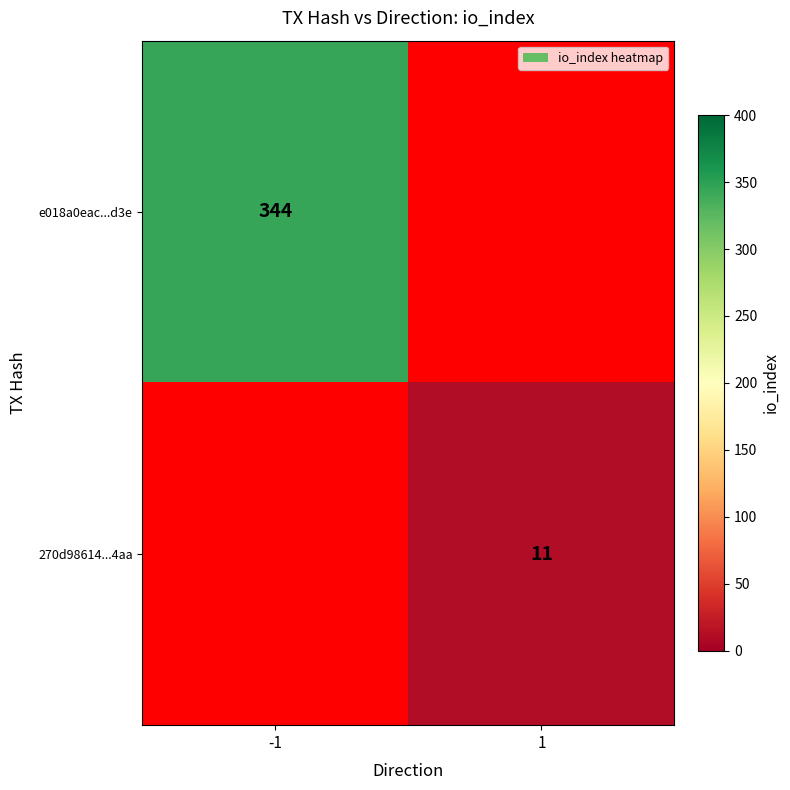

What is the maximum value shown in the chart?

344.0